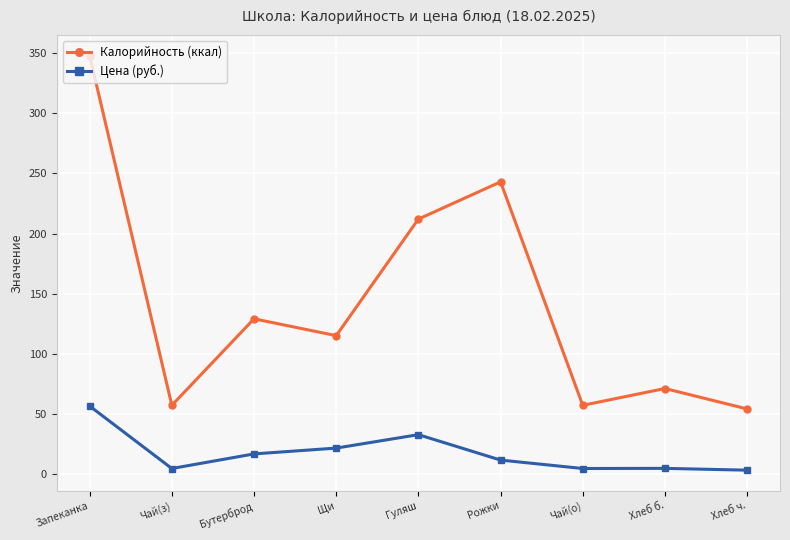

How many interior local valleys does the Калорийность (ккал) series have?

3